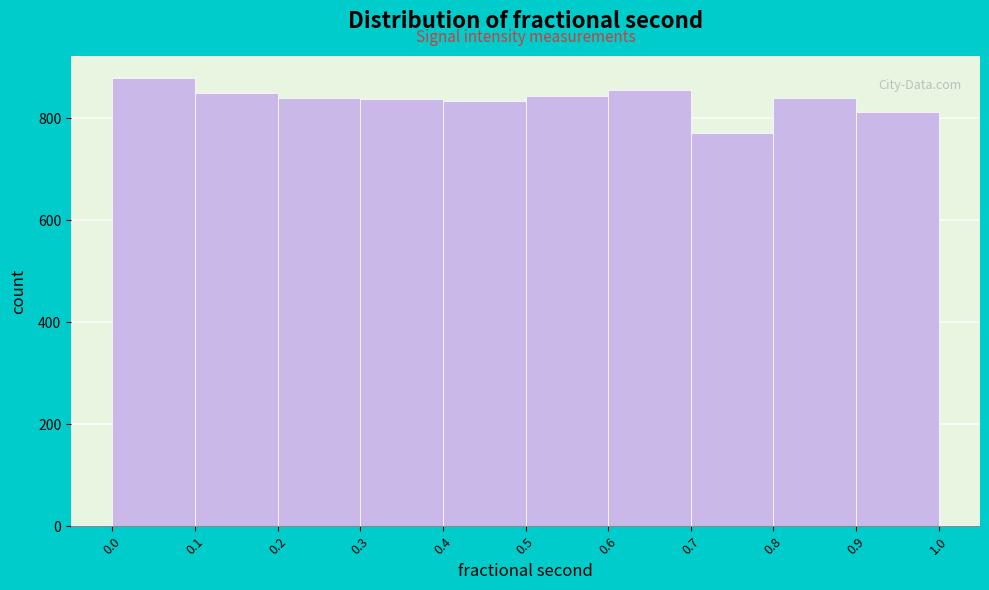

What is the height of the bar covering 0.6 to 0.7 on the x-axis? The values are not printed on the chart, so give them approximately, as read against the axis.

860